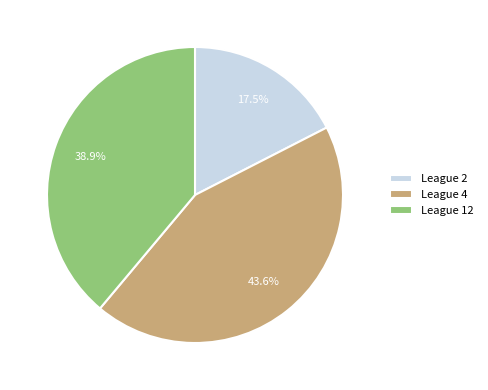

Approximately how many times larger is the value at League 12 compared to League 2?

2.2